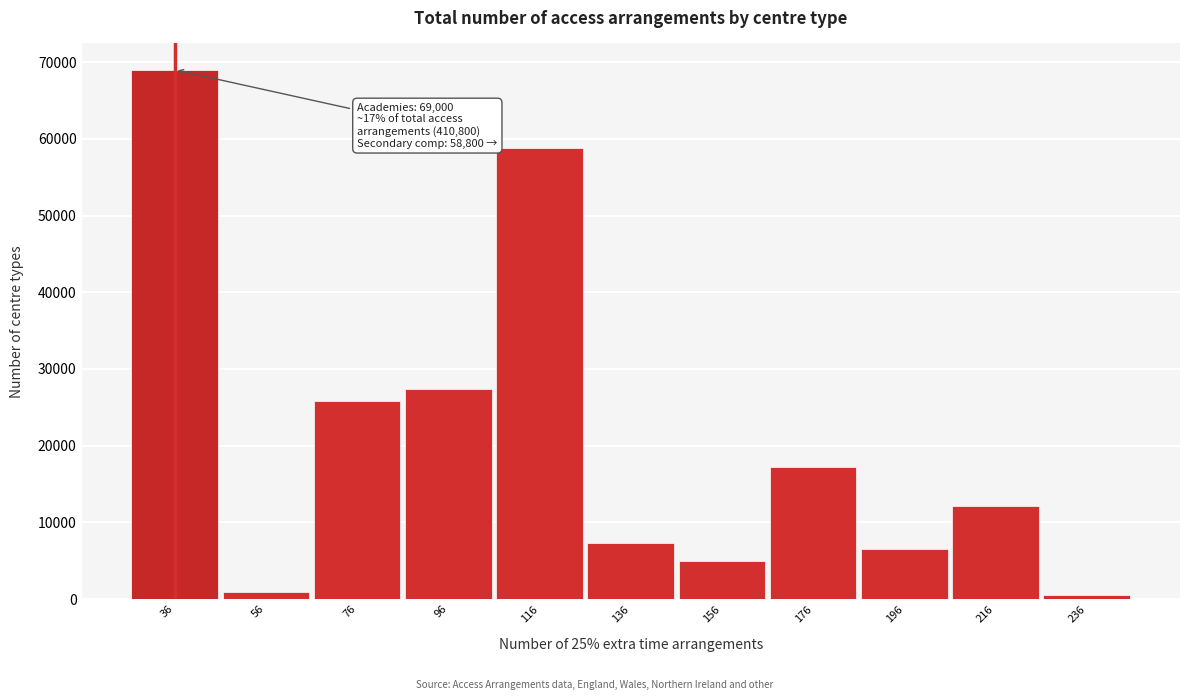

Reading right to left, transcribe all the data shown in this chart.

550	12150	6500	17200	4900	7300	58800	27350	25850	900	69000